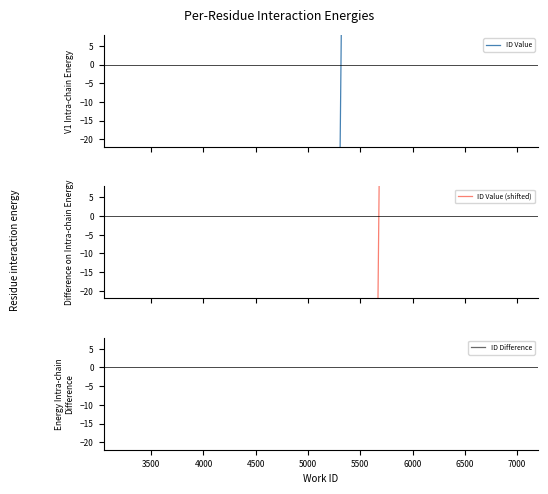

What are all the series names shown in the legend?

ID Value, ID Value (shifted), ID Difference